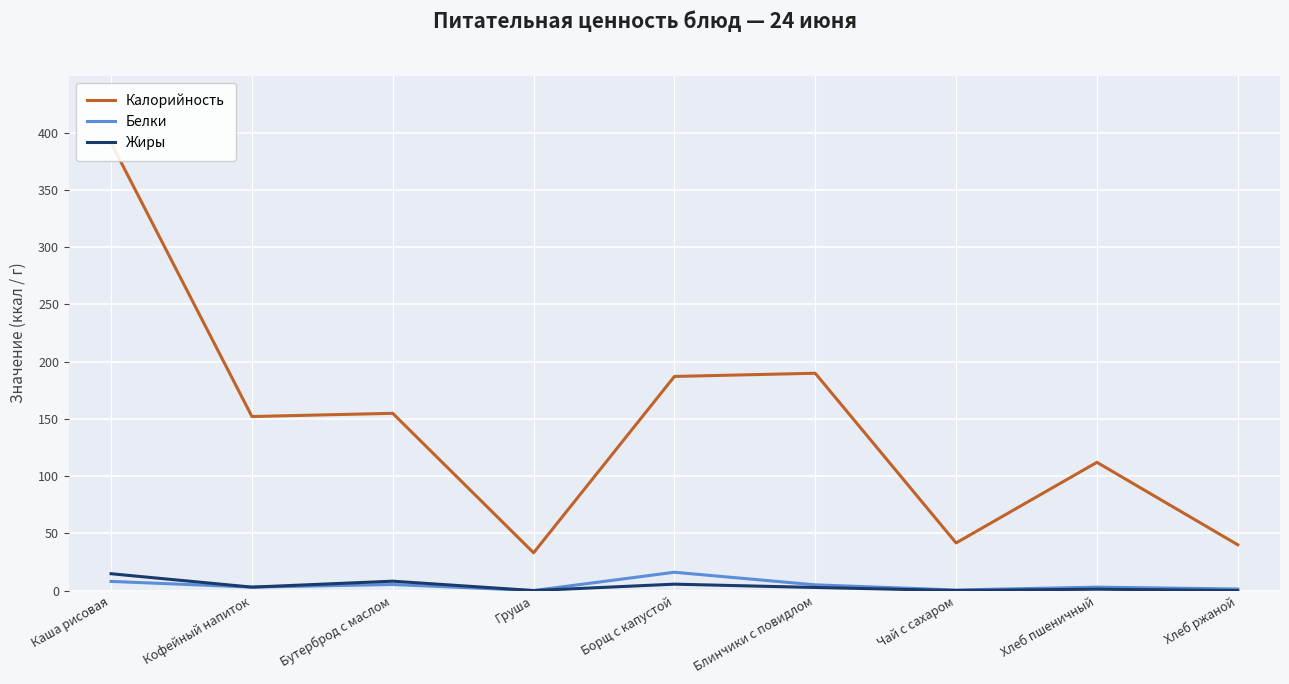

At which label does Калорийность reach its peak?

Каша рисовая